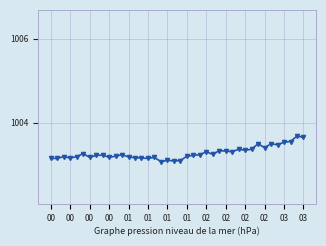

What is the difference between the maximum and minimum values?

0.6